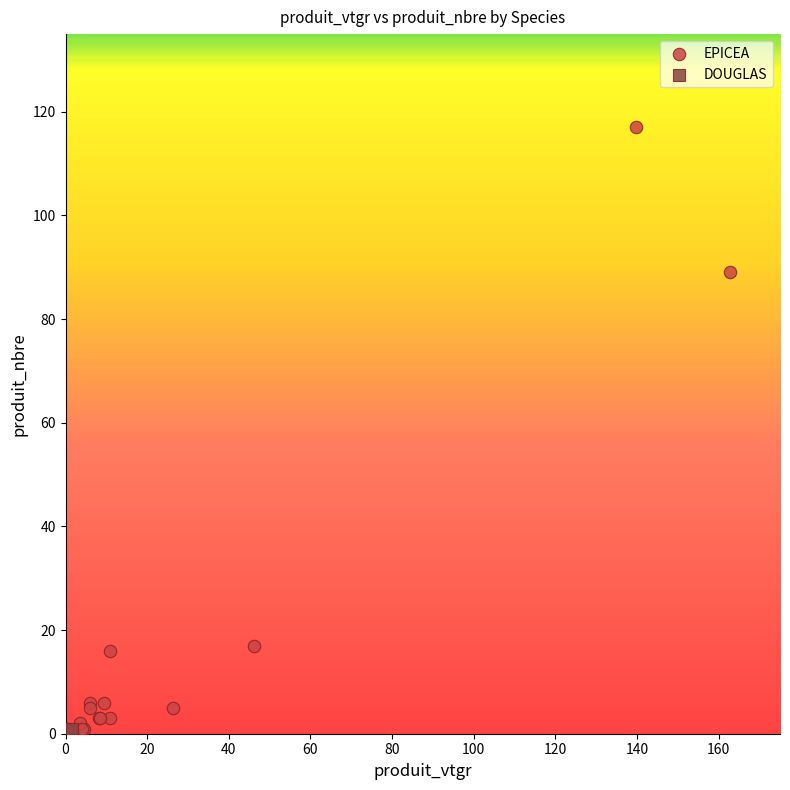

What are all the series names shown in the legend?

EPICEA, DOUGLAS